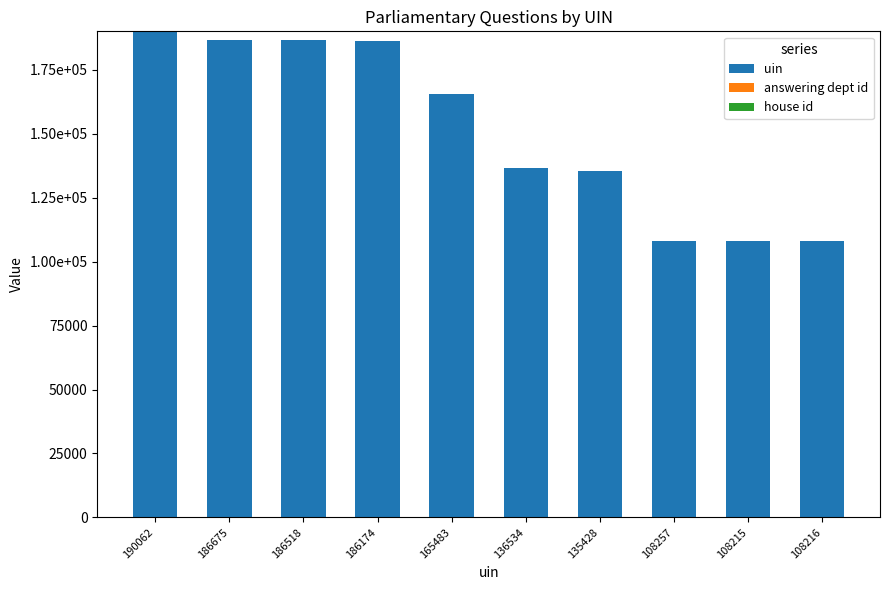

Rank the series by their maximum value, from highest to lowest.

uin, answering dept id, house id